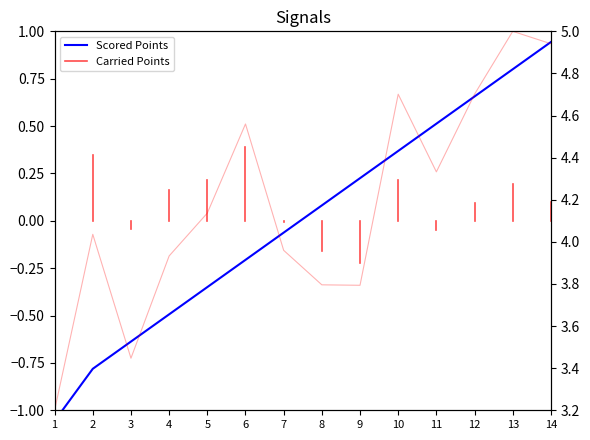

What is the difference between the second highest and minimum values in the Carried Points series?

1.7